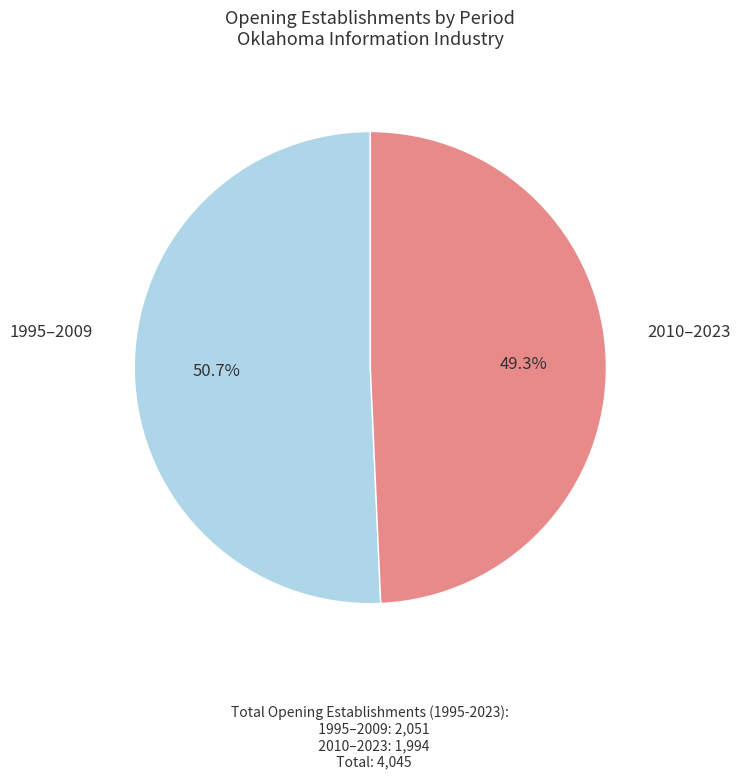

Is there any slice that represents more than half of the pie?

Yes